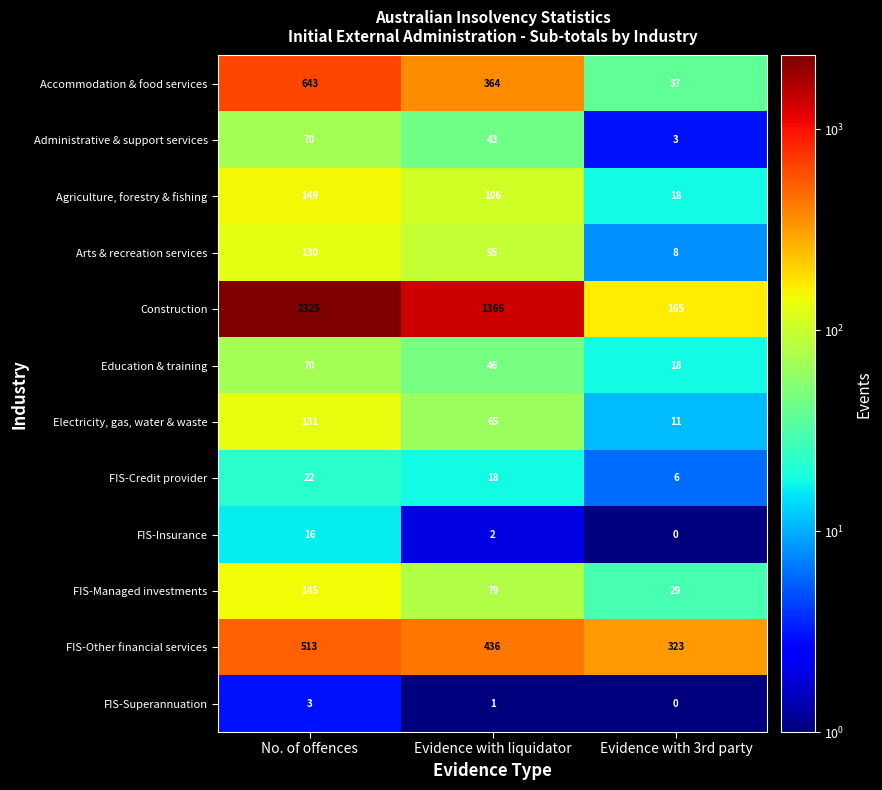

Which series has the widest spread of values?

Construction